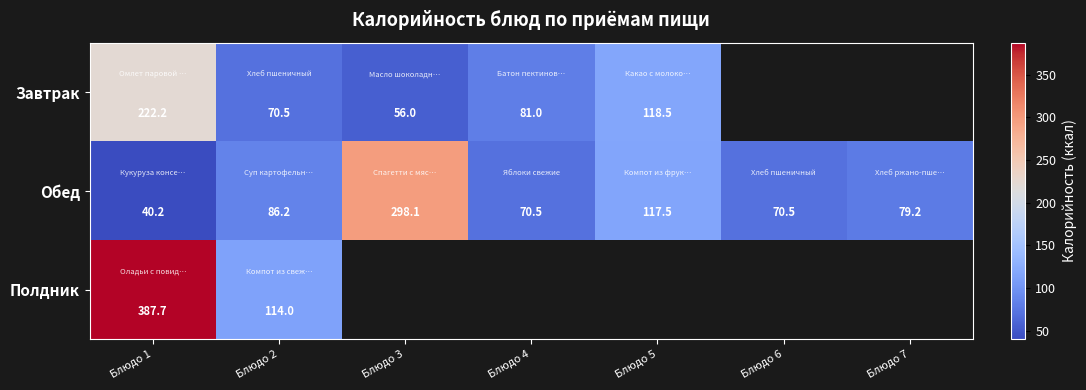

Between Блюдо 1 and Блюдо 2, which series saw the biggest shift?

Полдник